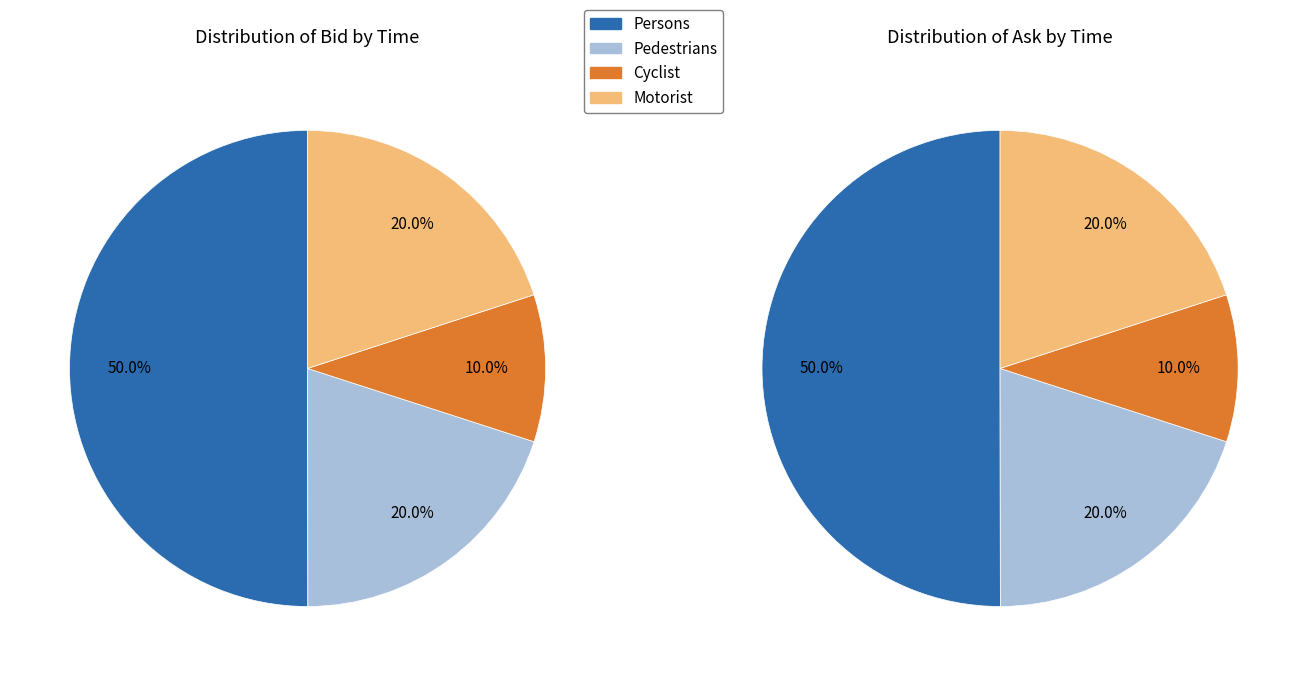

True or false: 10:32:35.516 accounts for 20% of the total.

False